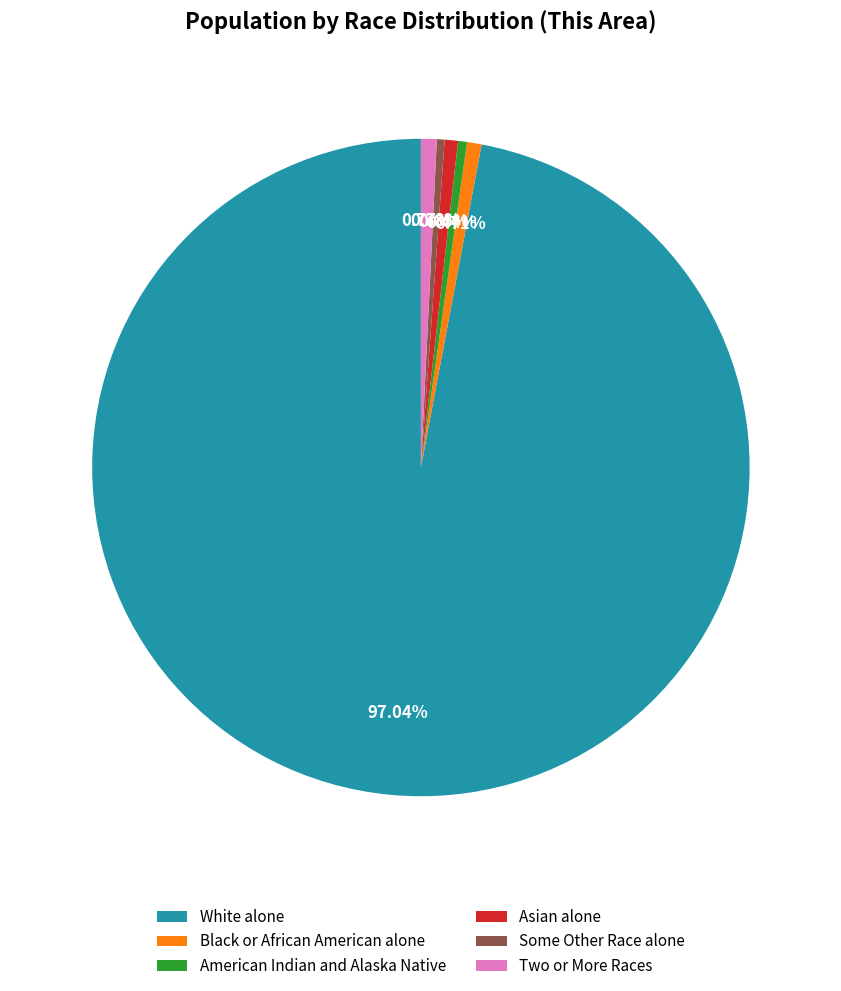

Is the sum of American Indian and Alaska Native and Some Other Race alone greater than half?

No